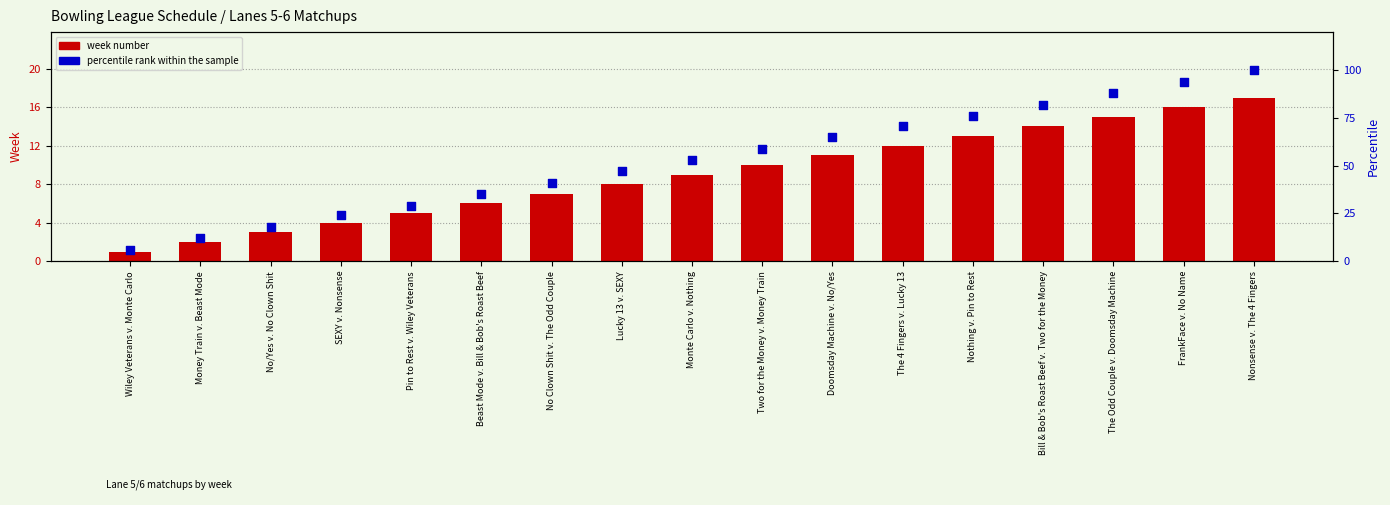

Is the value of percentile rank within the sample at Beast Mode v. Bill & Bob's Roast Beef greater than the value of week number at Monte Carlo v. Nothing?

Yes